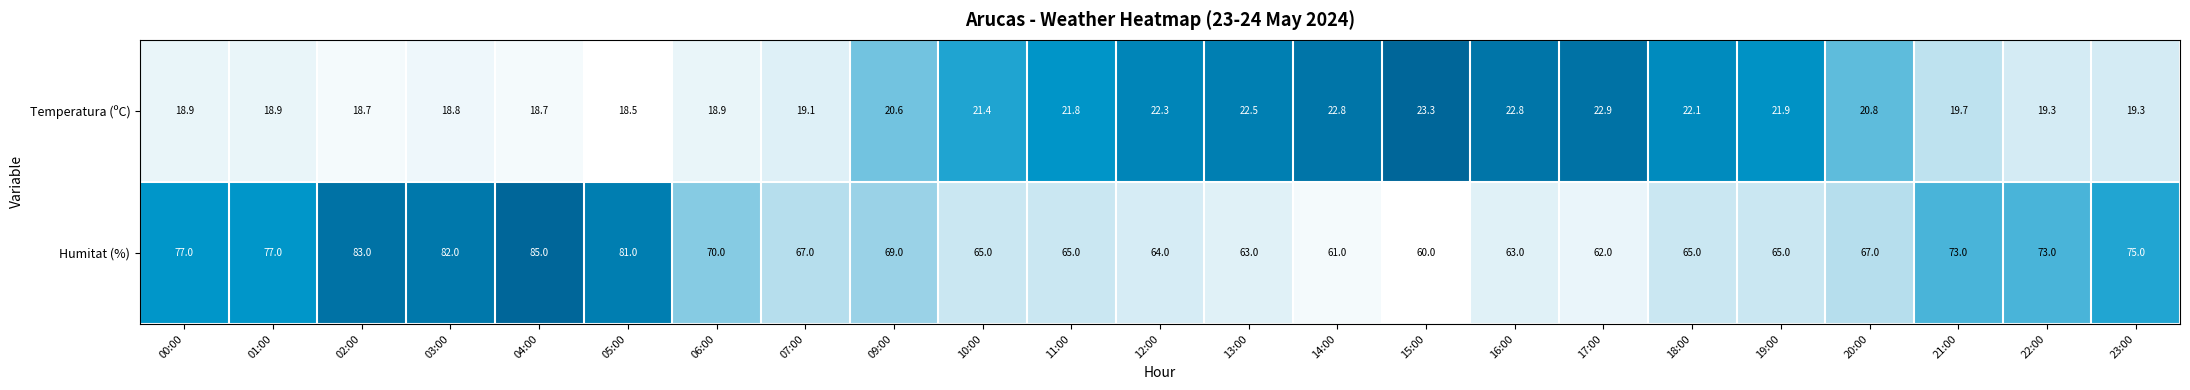

What is the highest value of the Temperatura (ºC) series?

23.3